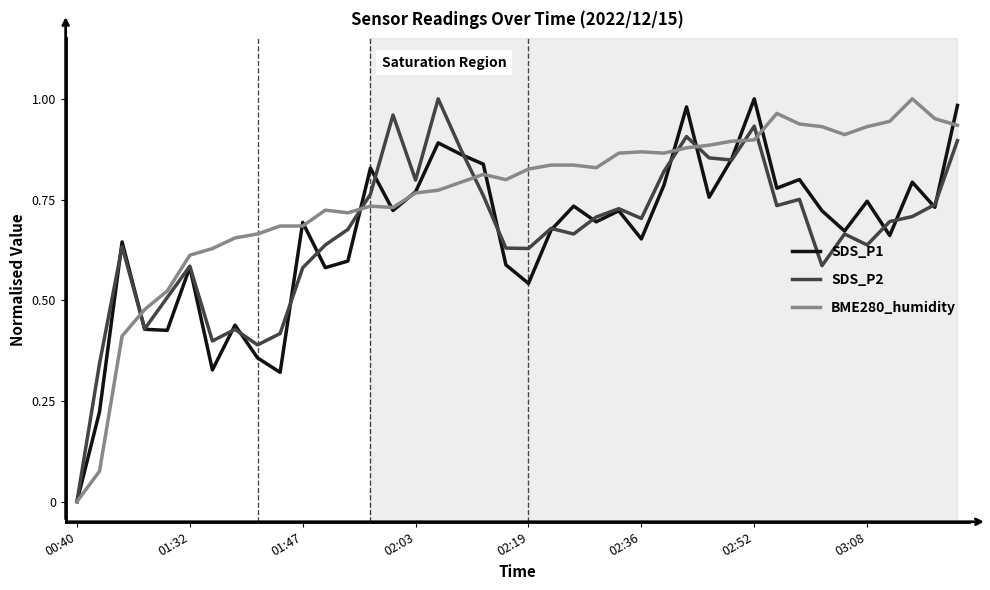

Which series has the largest total across all categories?

BME280_humidity